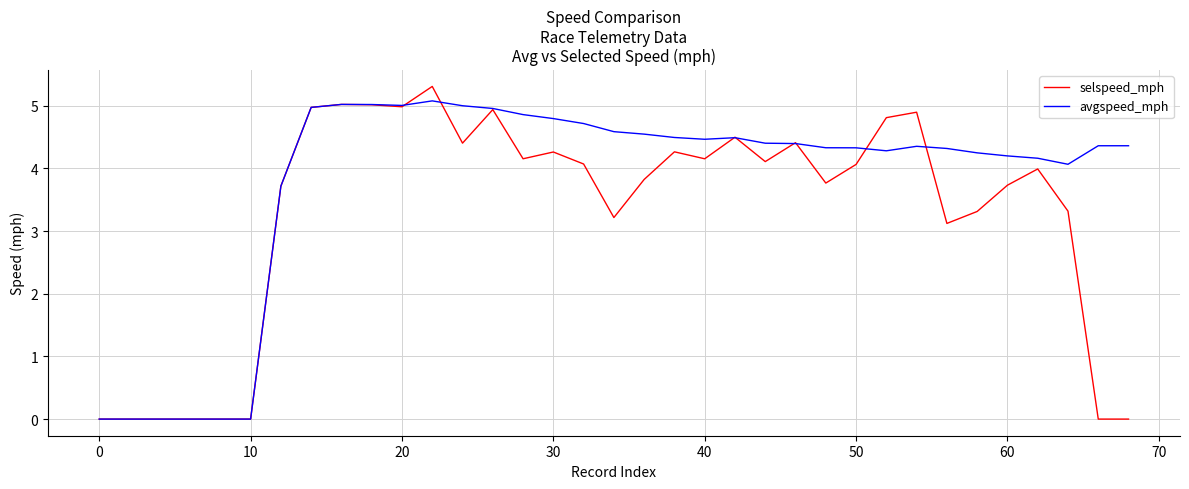

What is the sum of all selspeed_mph values?

114.4